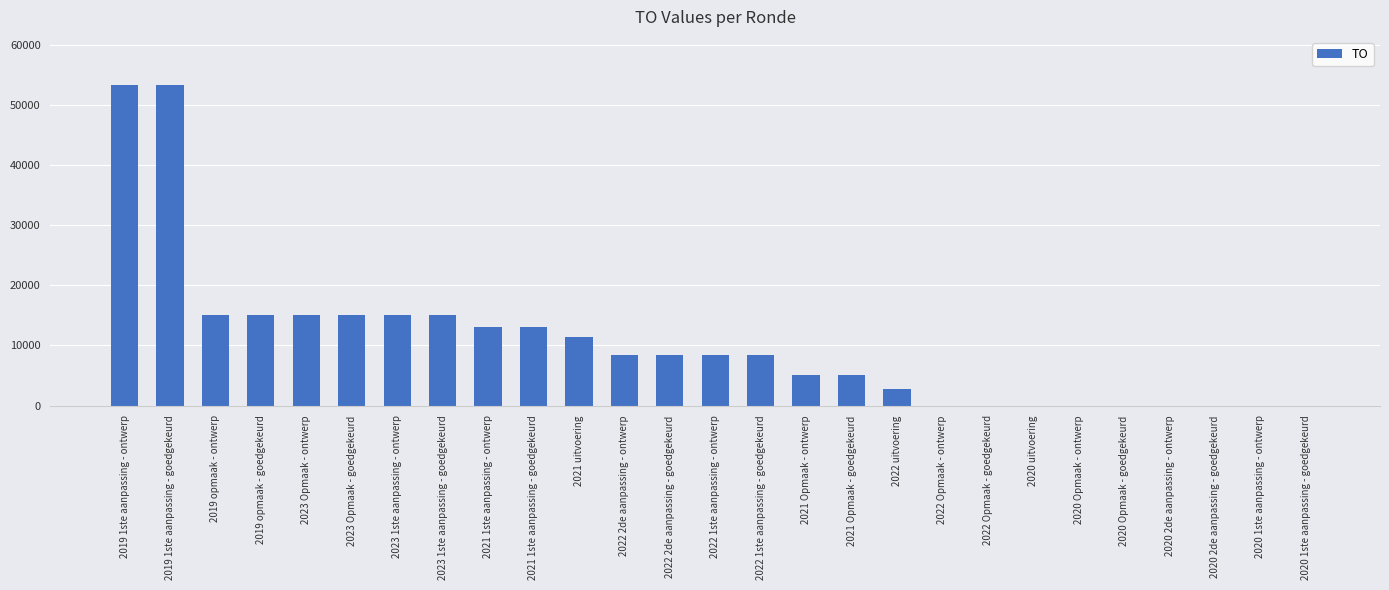

What is the greatest value displayed?

53300